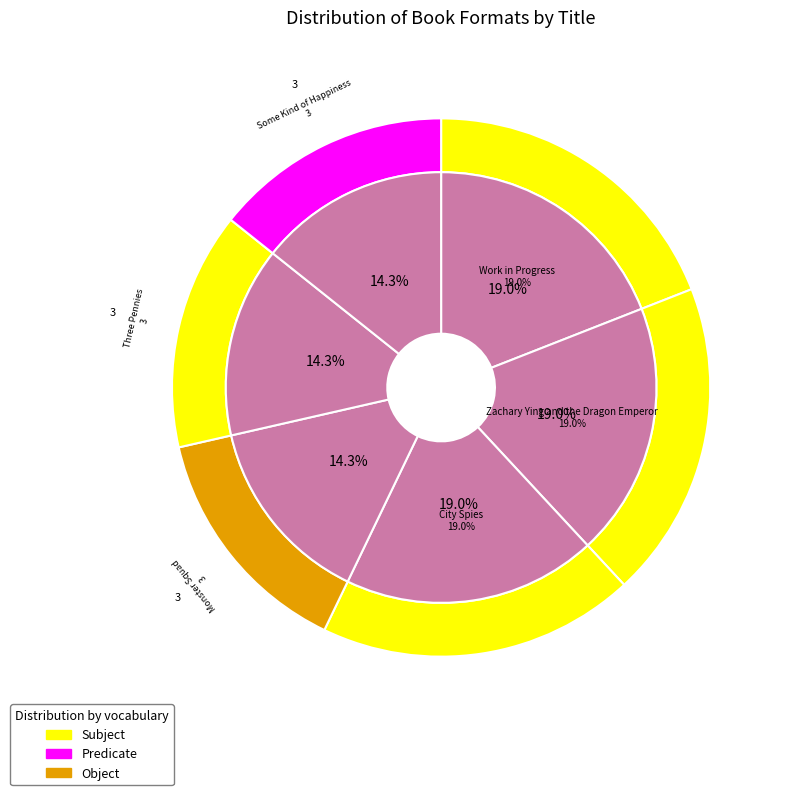

Is there a majority slice in this chart?

No